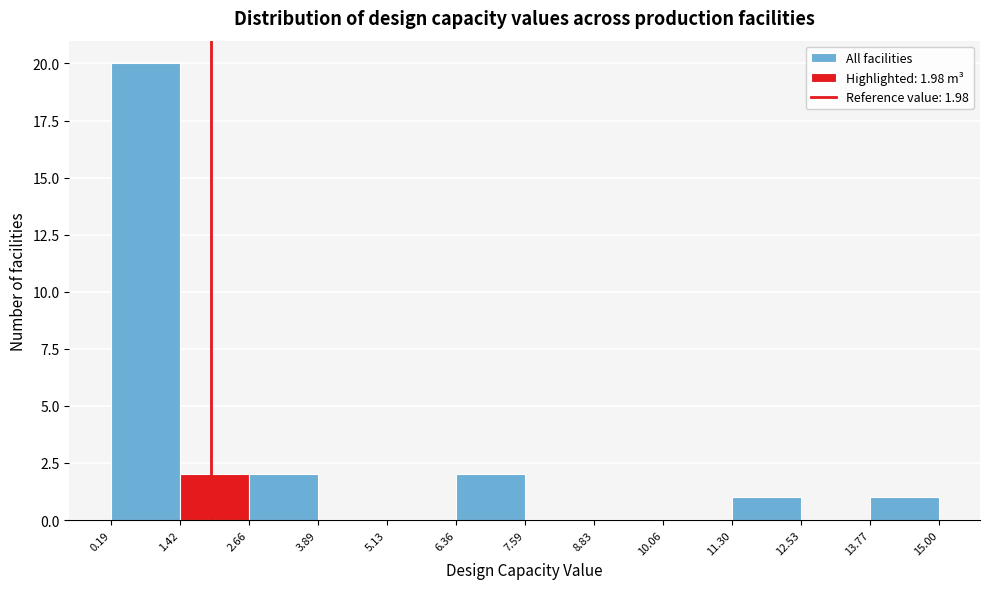

Which range on the x-axis has the tallest bar?

0.19 to 1.42